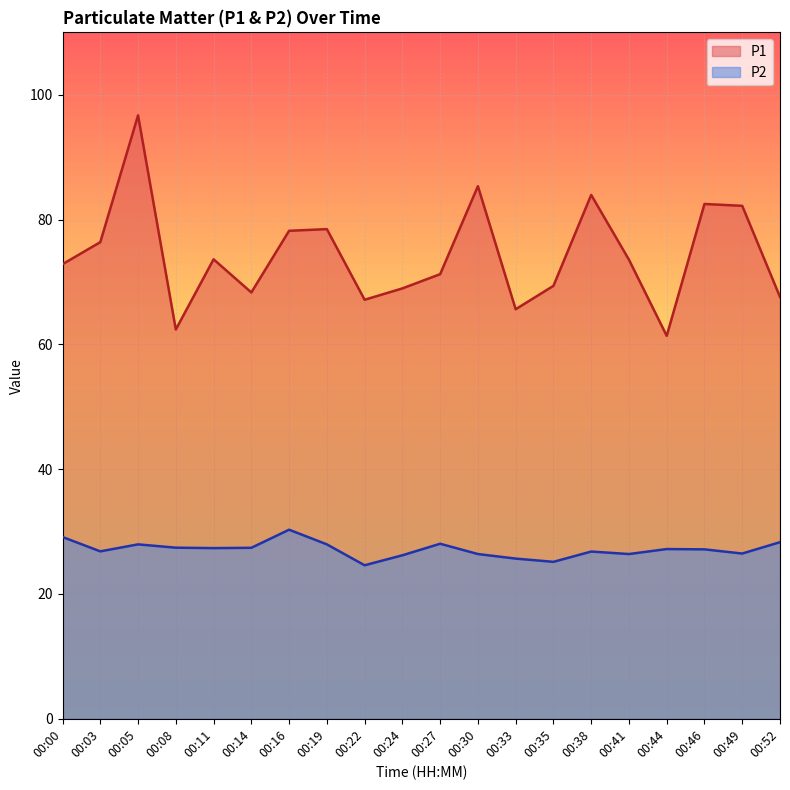

True or false: P2 and P1 cross at least once.

False